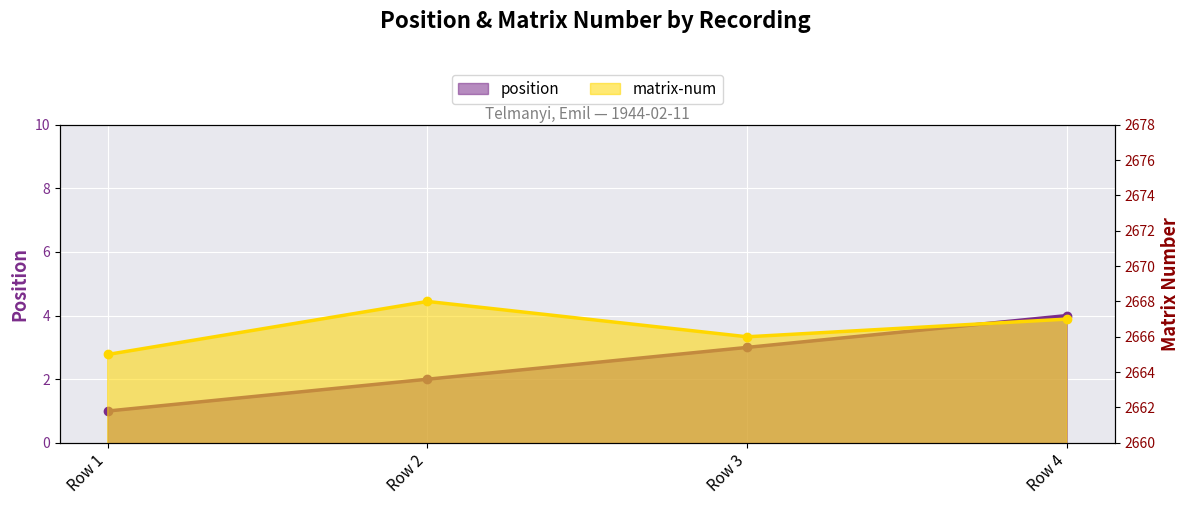

What is the sum of the position values at Row 1 and Row 4?

5